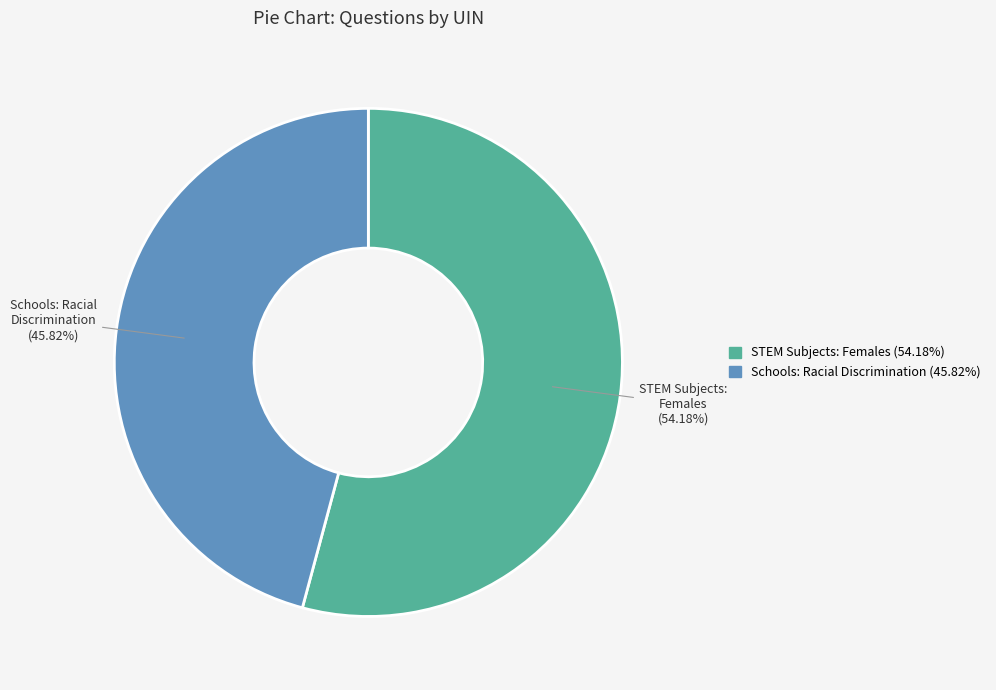

To the nearest percent, what is the average slice percentage?

50%